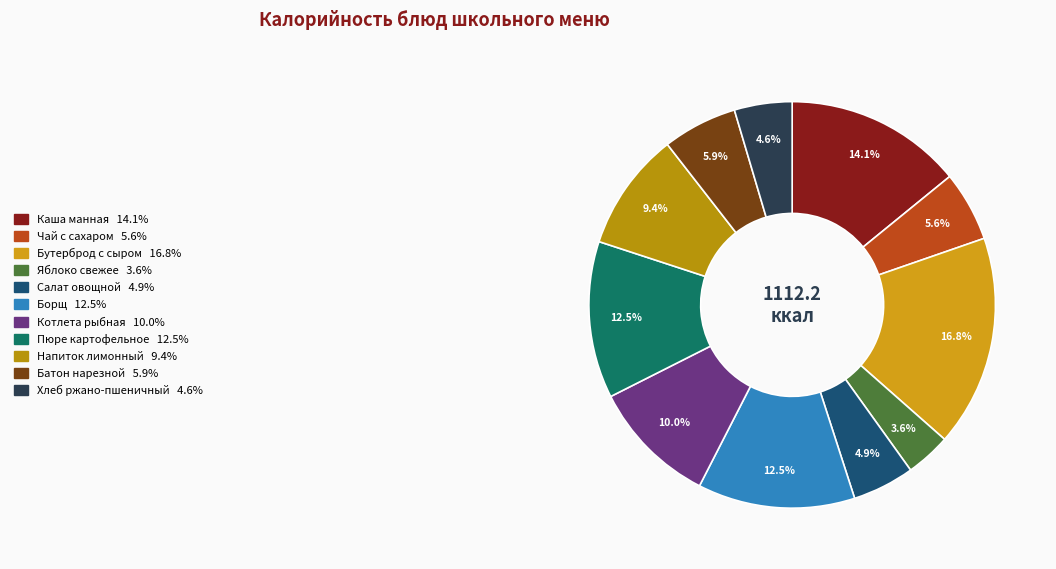

Between Борщ and Салат овощной, which is larger?

Борщ